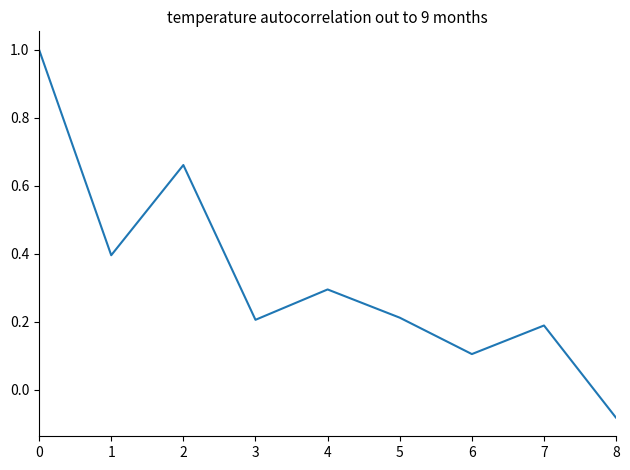

What is the maximum value shown in the chart?

1.0